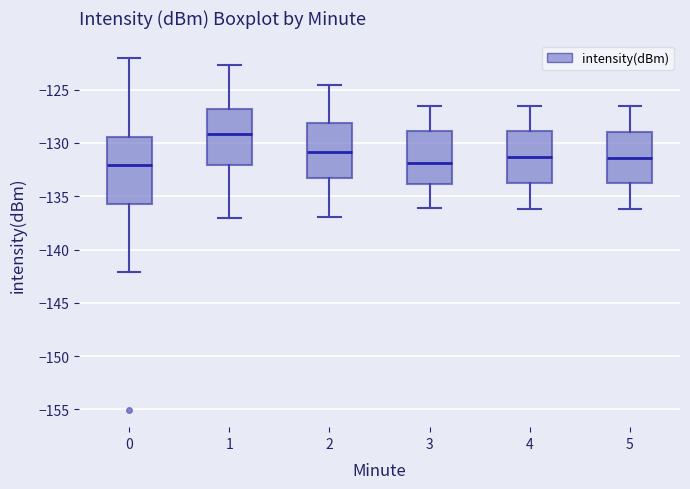

Where is the upper edge of the box at x = 4 on the y-axis? The values are not printed on the chart, so give them approximately, as read against the axis.

-129.0